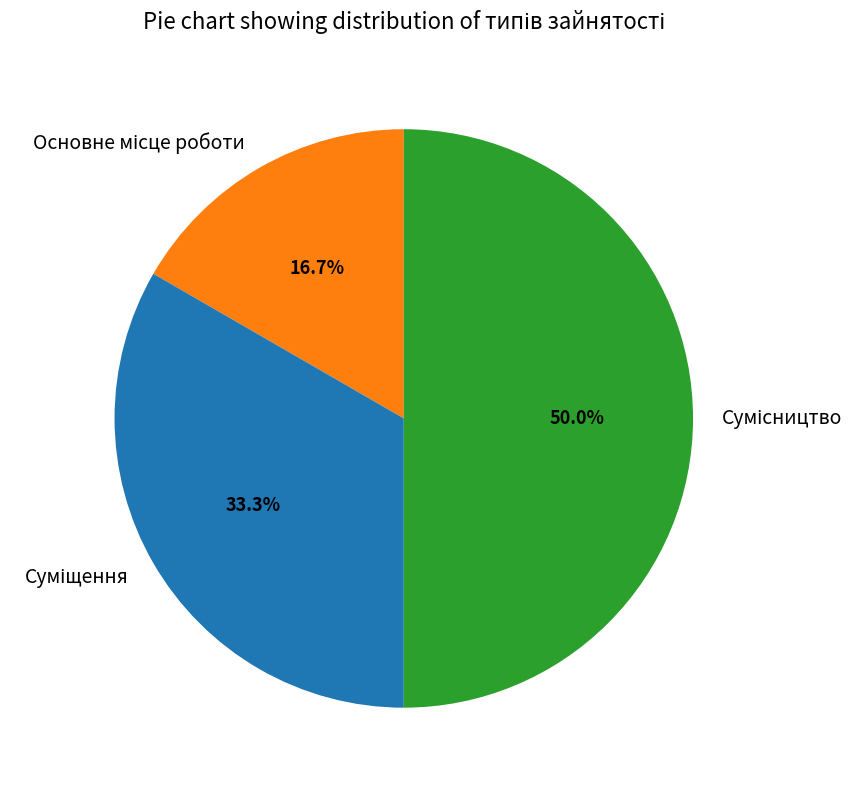

To the nearest percent, what portion does Сумісництво represent?

50%